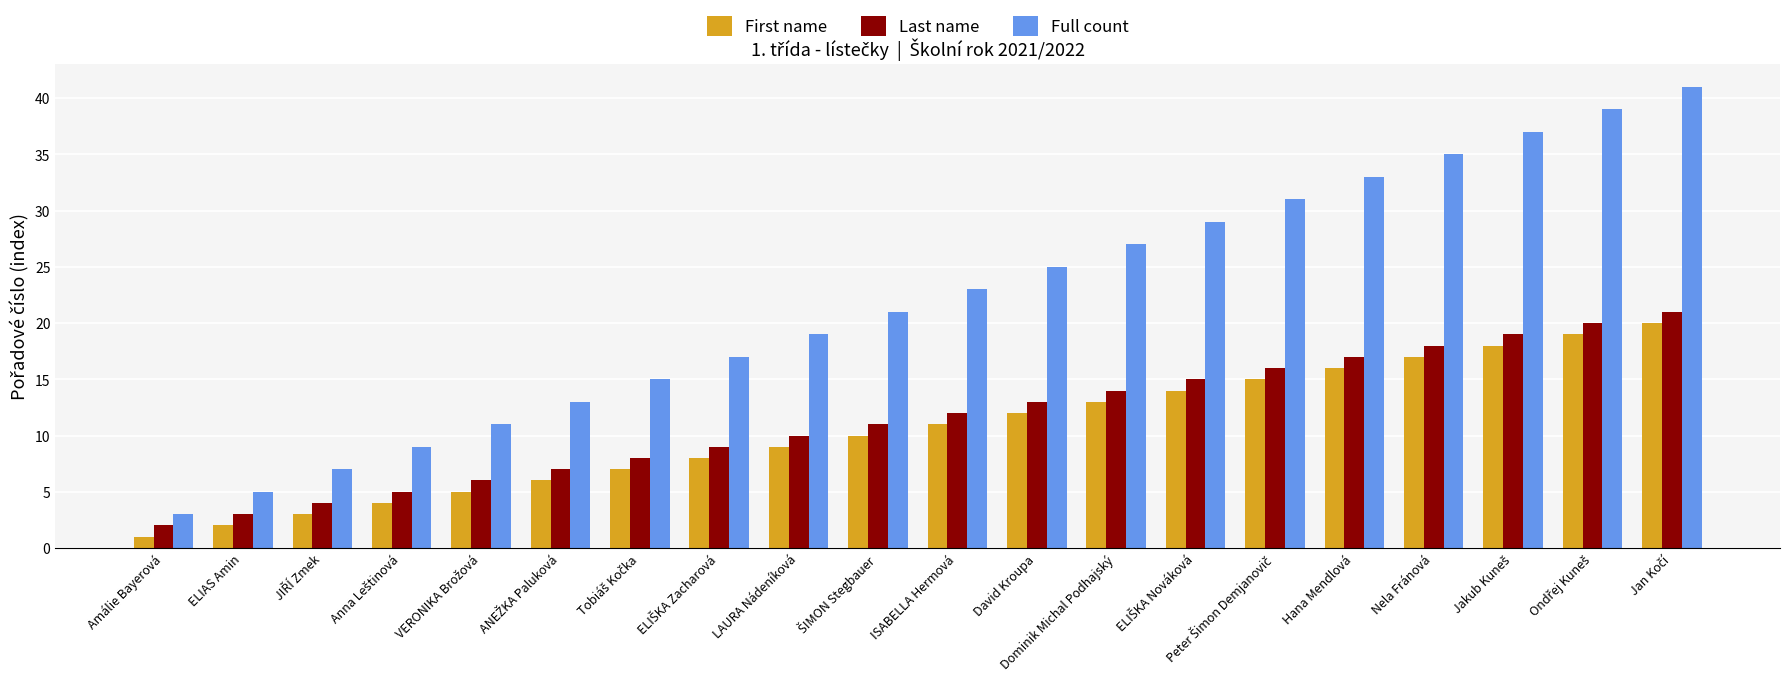

What is the total value across all series at Hana Mendlová?

66